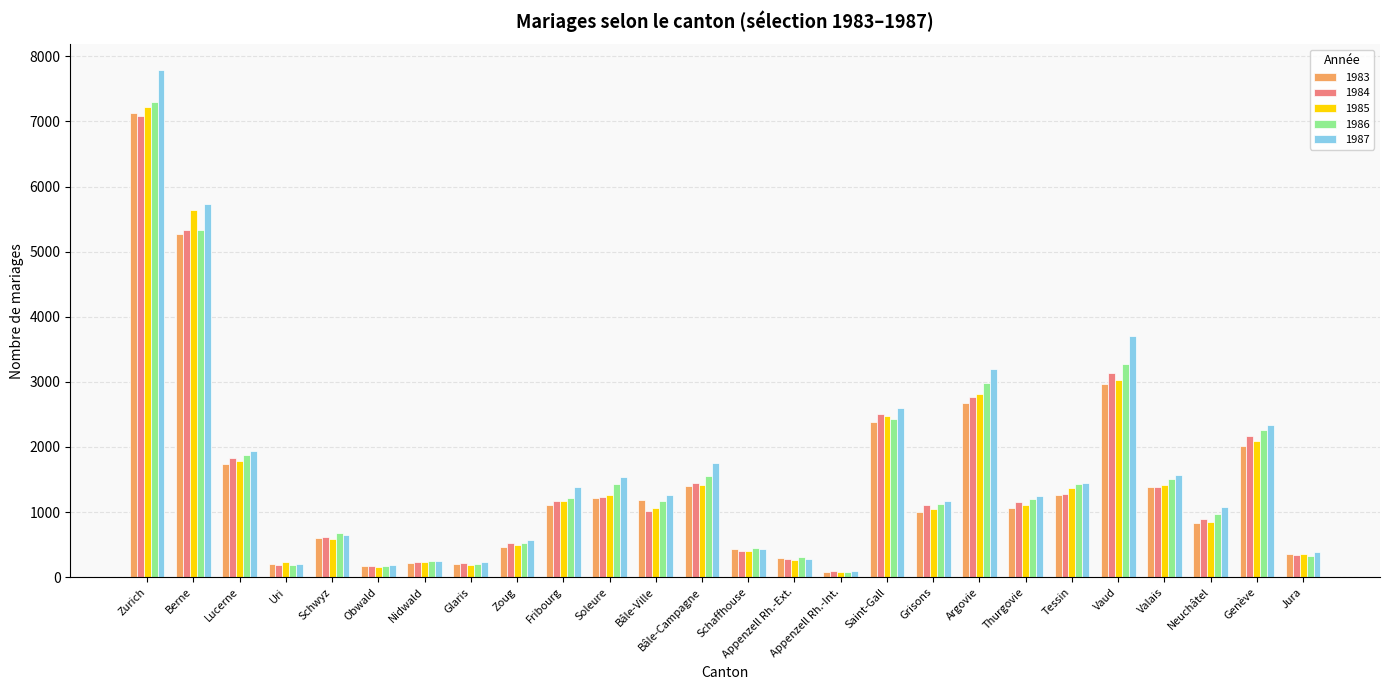

At which label does 1984 first exceed 1152?

Zurich